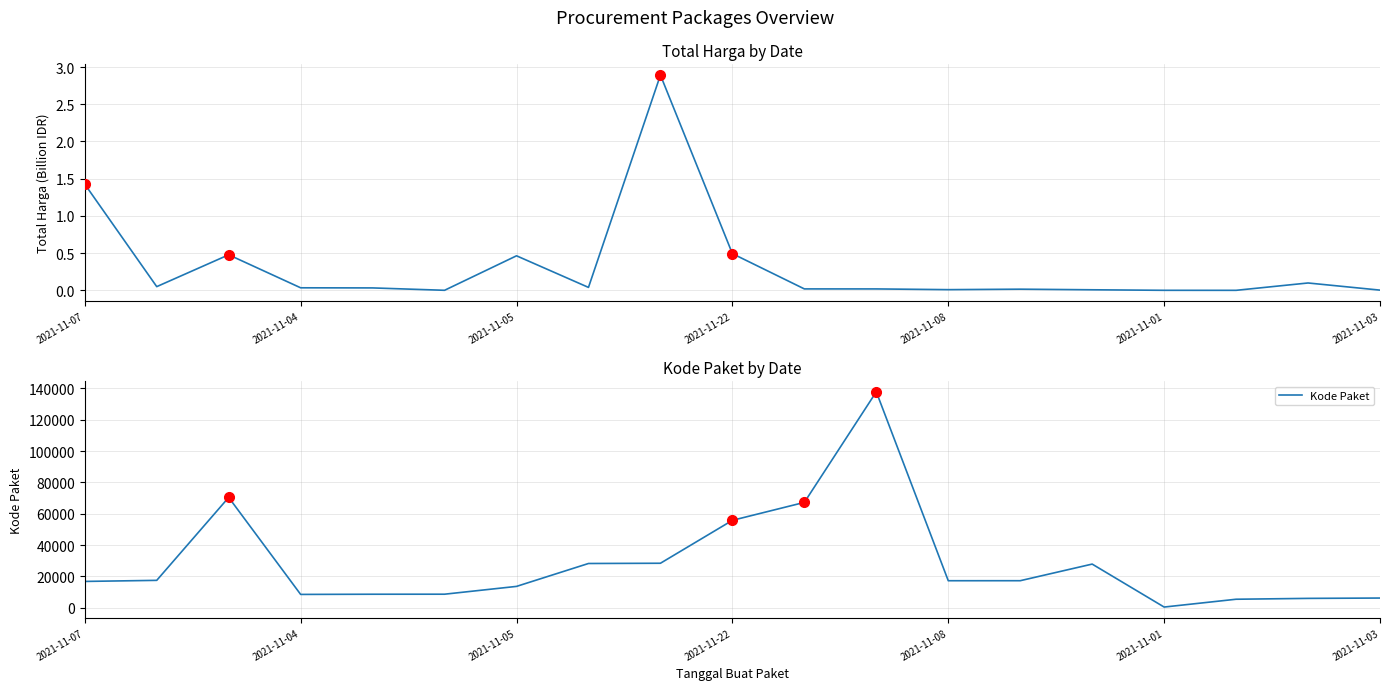

What is the greatest value displayed?

137876.0